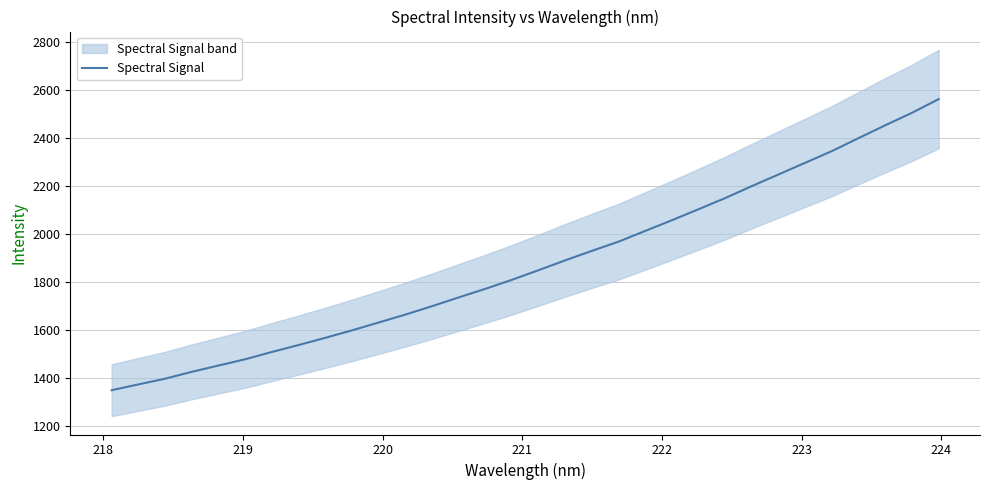

What is the difference between the second highest and second lowest values?

1130.2